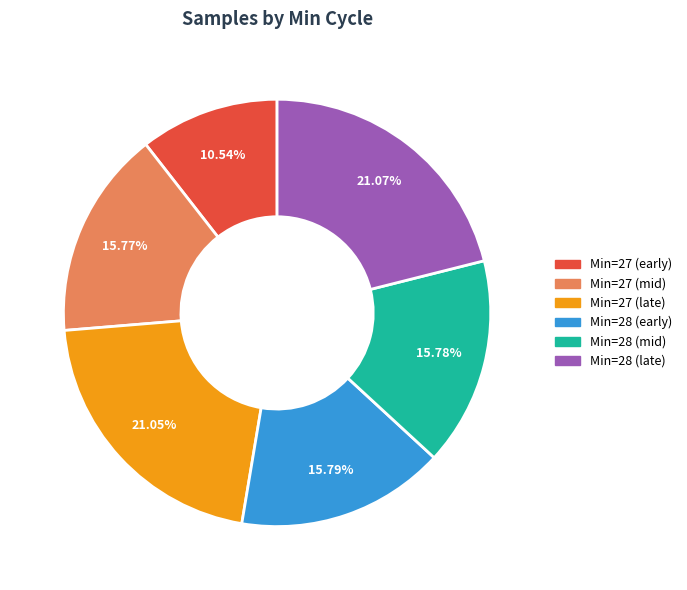

Is there a majority slice in this chart?

No